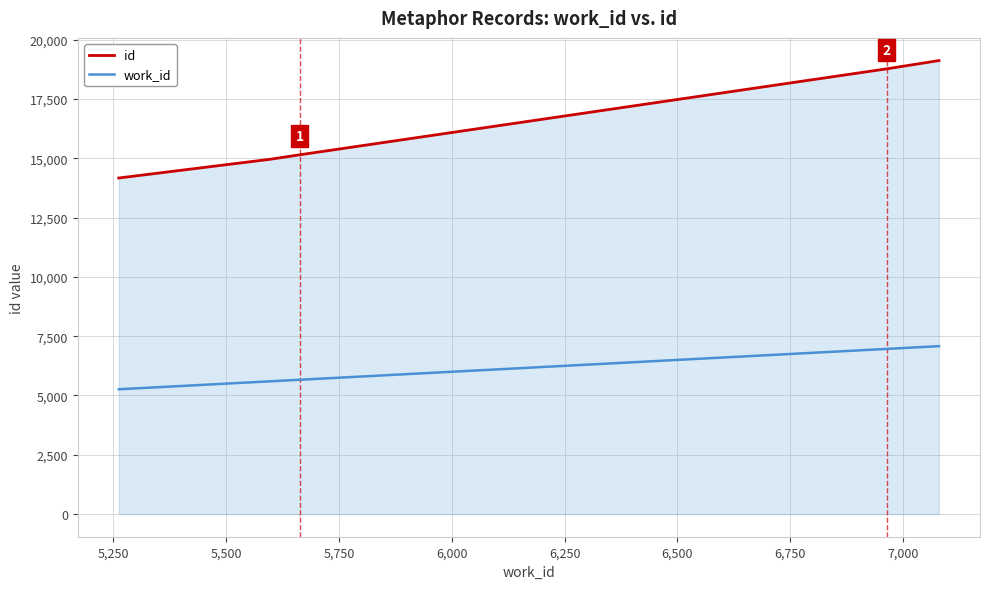

What is the difference between the maximum and minimum values in the id series?

4952